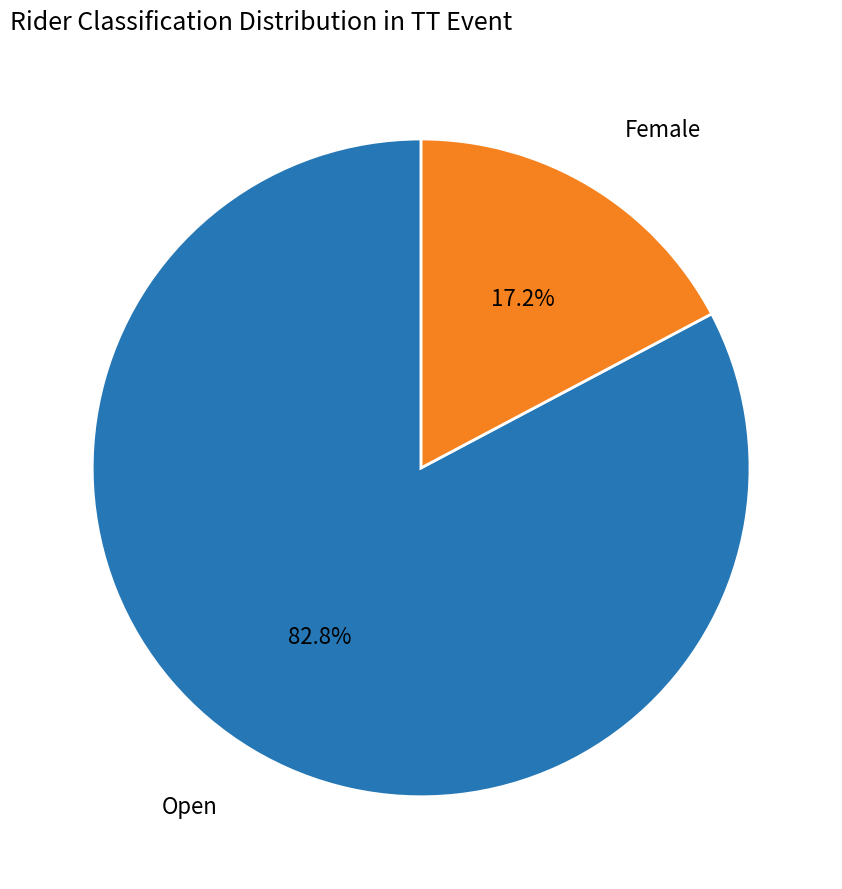

What percentage is the Female slice, to the nearest percent?

17%